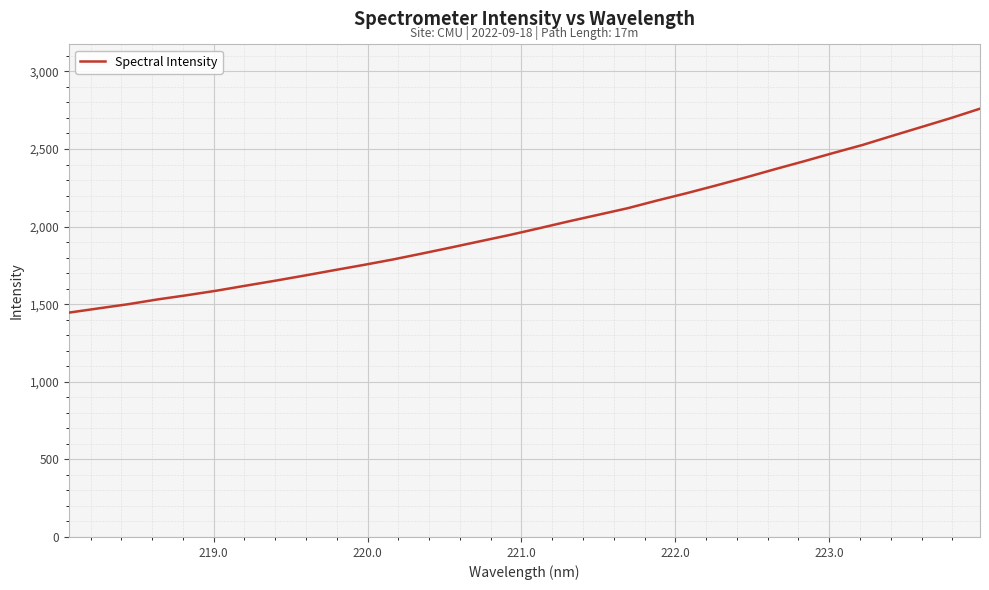

What is the difference between the maximum and minimum values?

1314.1